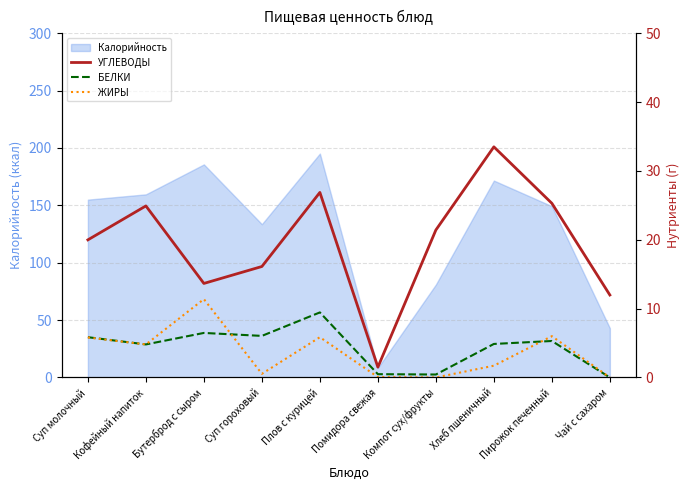

True or false: БЕЛКИ has a value of 8.3 at Хлеб пшеничный.

False